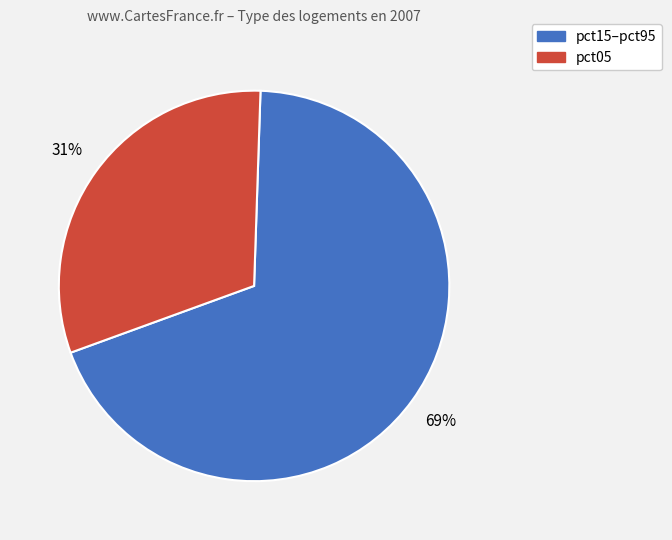

Is there any slice that represents more than half of the pie?

Yes